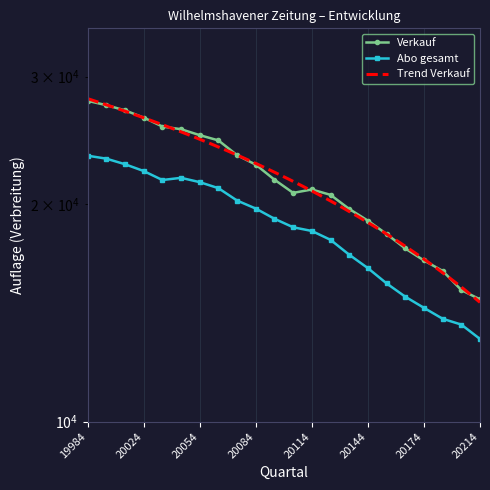

Where is Abo gesamt nearest to the value 18172?

20114